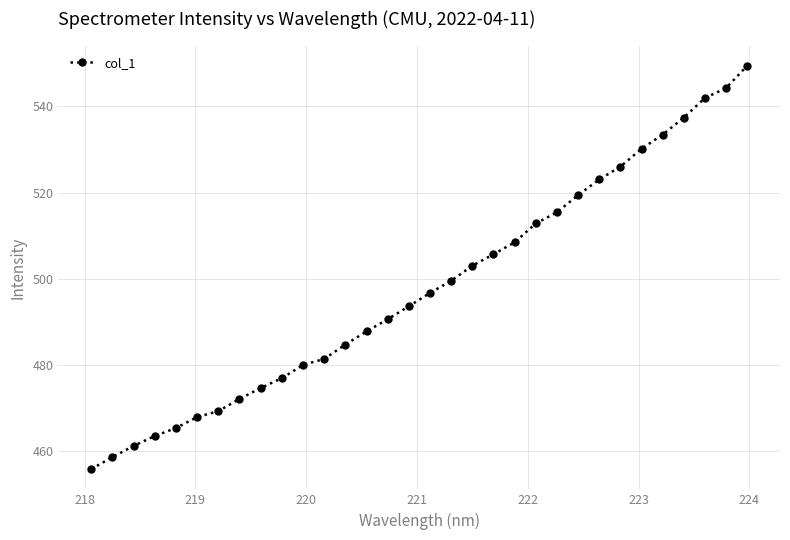

What is the value of the 5th point from the left?

465.3